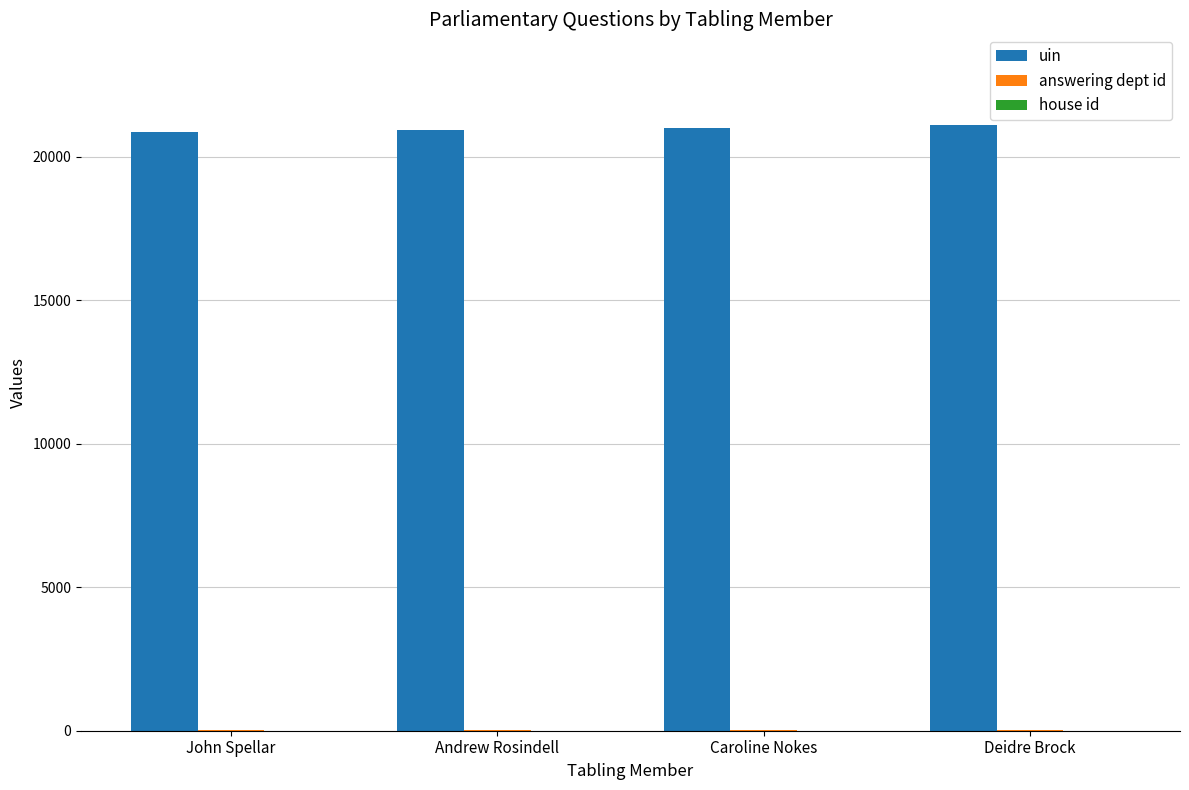

True or false: uin has a value of 21095 at Deidre Brock.

True